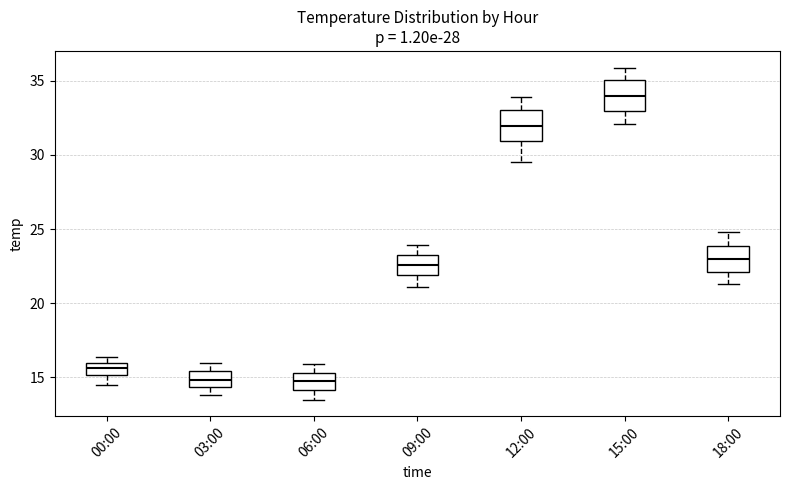

Reading left to right, transcribe this box plot: for each box, give where its median line is, the range the box spans, and where its two whiskers end, as read against the y-axis. The values are not printed on the chart, so give them approximately, as read against the axis.

00:00: median 15.5, box 15.0 to 16.0, whiskers 14.5 to 16.5
03:00: median 15.0, box 14.5 to 15.5, whiskers 14.0 to 16.0
06:00: median 15.0, box 14.0 to 15.5, whiskers 13.5 to 16.0
09:00: median 22.5, box 22.0 to 23.5, whiskers 21.0 to 24.0
12:00: median 32.0, box 31.0 to 33.0, whiskers 29.5 to 34.0
15:00: median 34.0, box 33.0 to 35.0, whiskers 32.0 to 36.0
18:00: median 23.0, box 22.0 to 24.0, whiskers 21.5 to 25.0